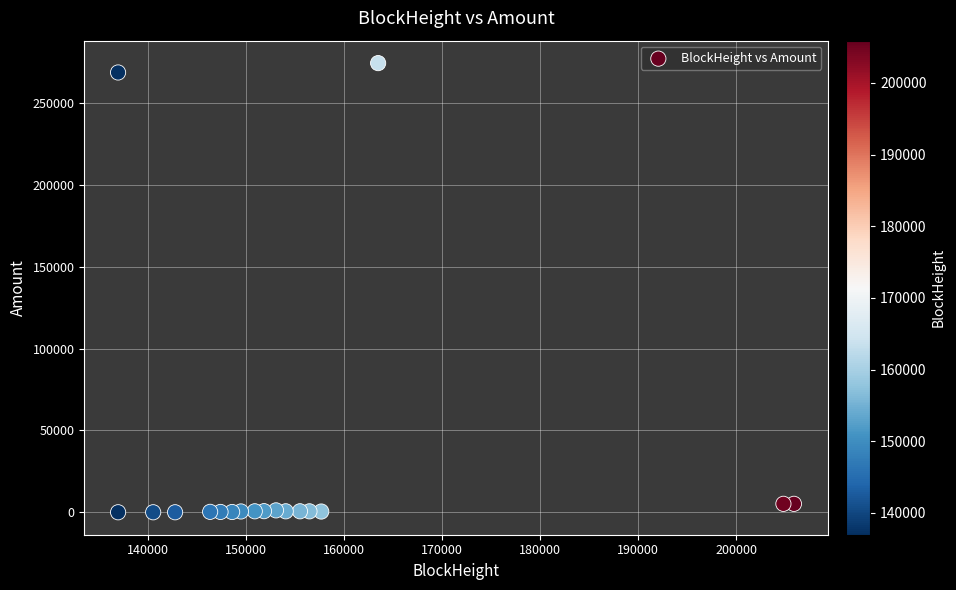

What is the range of X values (max minus min)?

68938.0